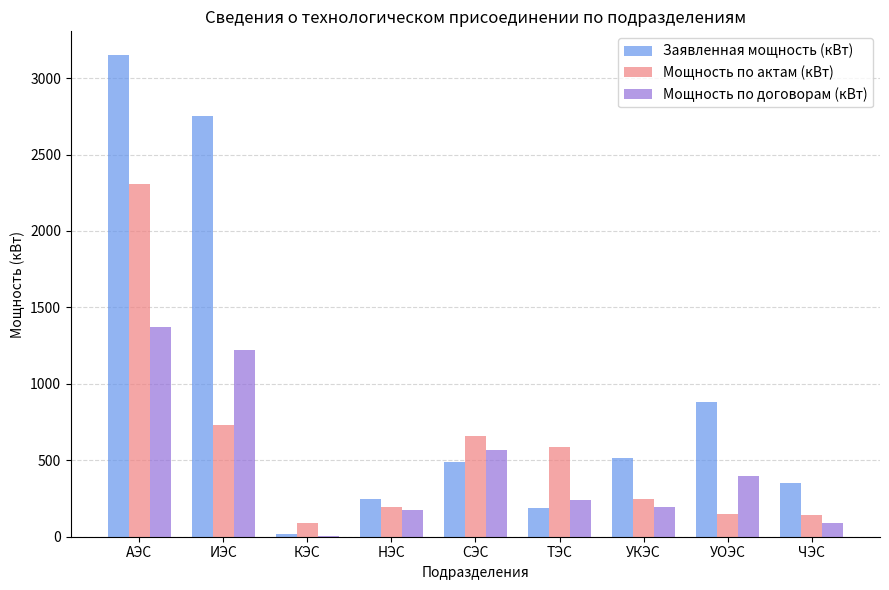

Does the chart contain stacked bars?

No